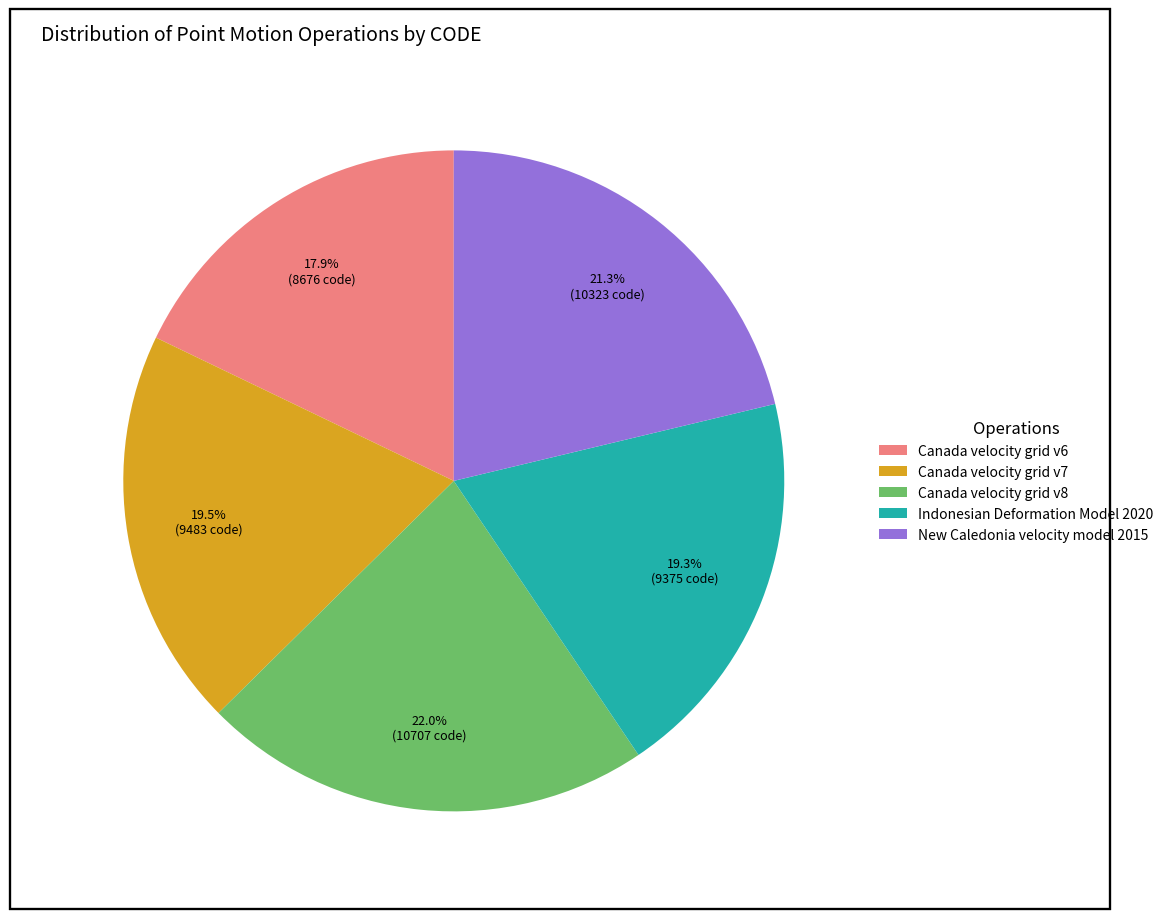

What is the ratio of the value at Canada velocity grid v7 to the value at Indonesian Deformation Model 2020?

1.0